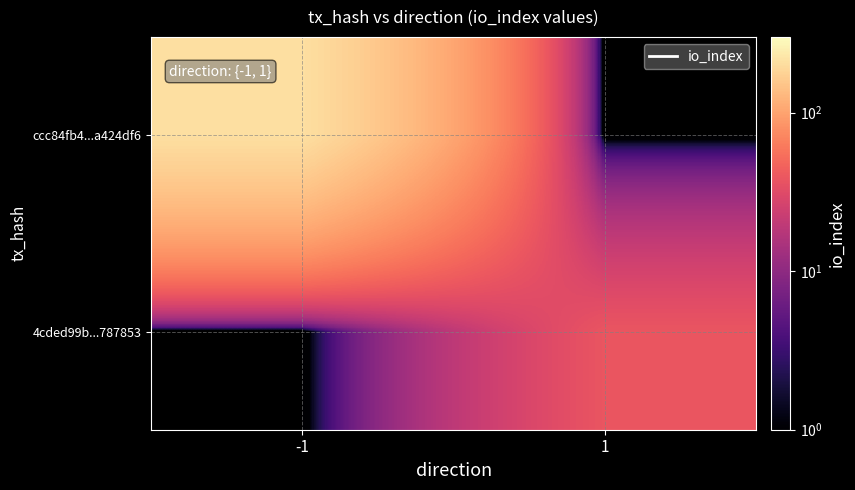

Reading left to right, list all the values displayed in this chart.

ccc84fb4...a424df6: -1=208	1=0
4cded99b...787853: -1=0	1=38